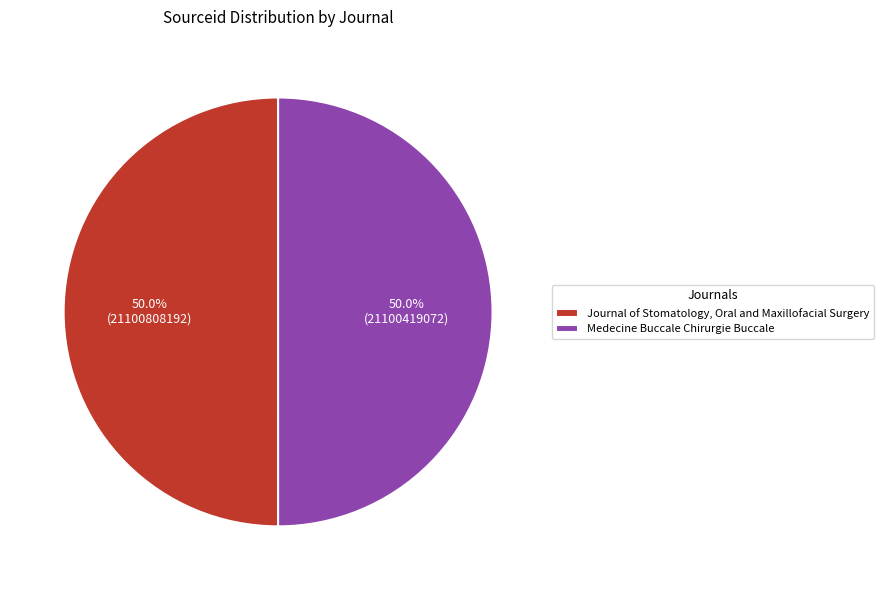

Approximately how many times larger is the value at Medecine Buccale Chirurgie Buccale compared to Journal of Stomatology, Oral and Maxillofacial Surgery?

1.0